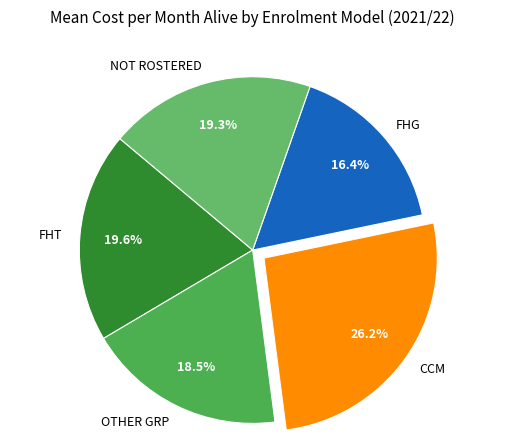

Is CCM the majority of the pie?

No